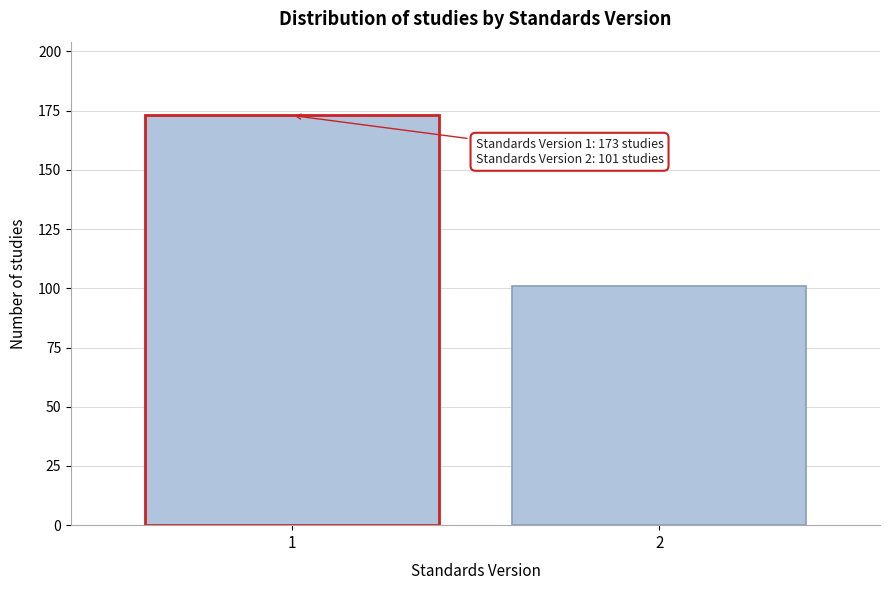

Reading left to right, what are all the values shown in this chart?

1=173	2=101